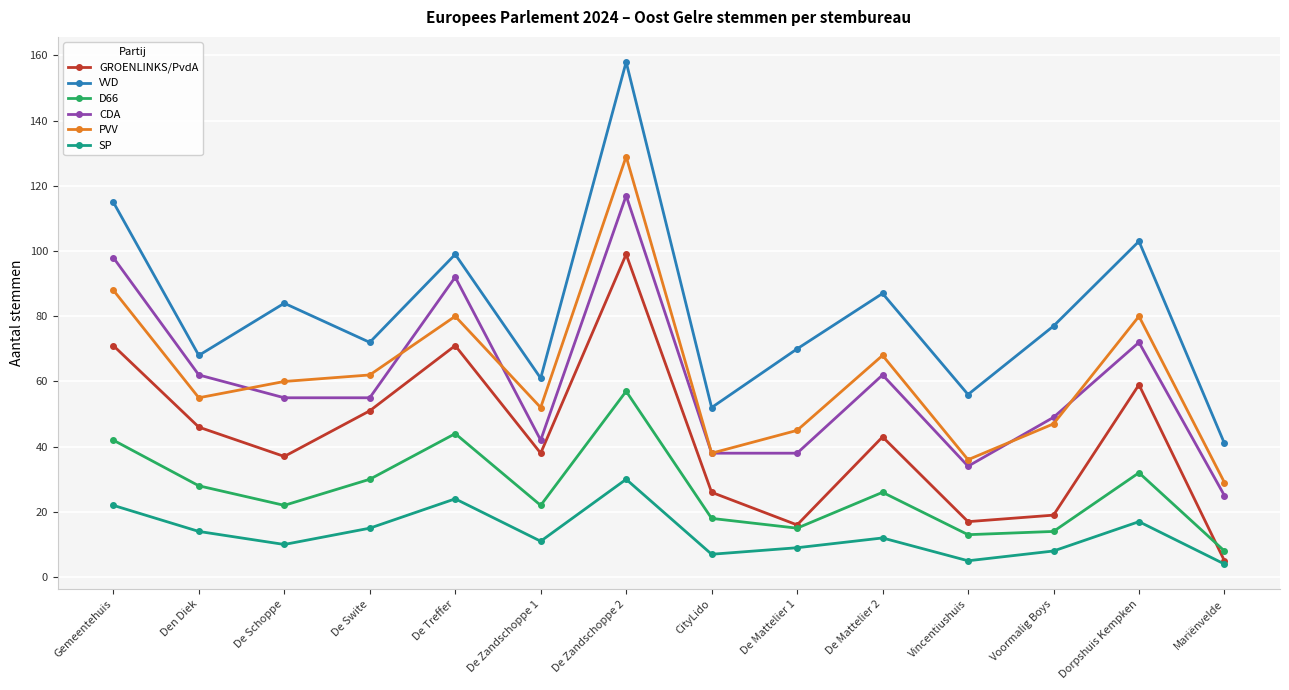

Is this an area chart (filled region under the line)?

No